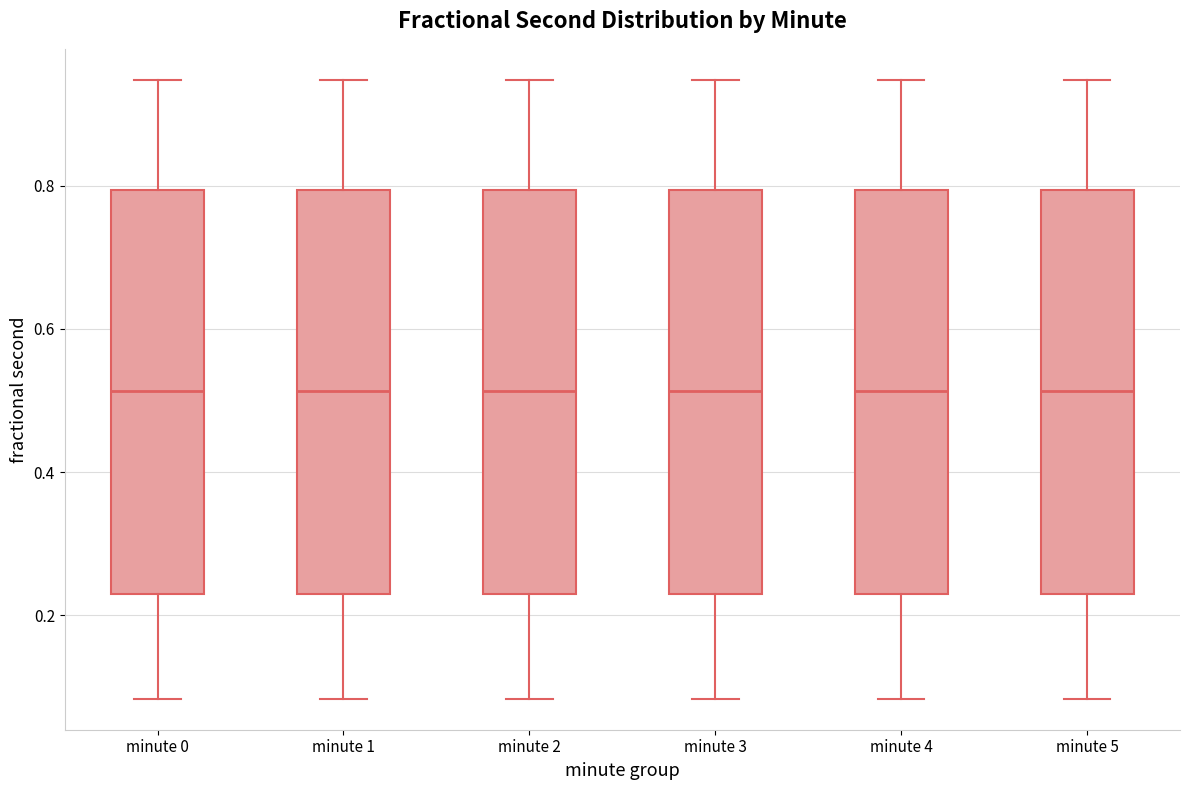

Reading left to right, transcribe this box plot: for each box, give where its median line is, the range the box spans, and where its two whiskers end, as read against the y-axis. The values are not printed on the chart, so give them approximately, as read against the axis.

minute 0: median 0.52, box 0.22 to 0.80, whiskers 0.08 to 0.94
minute 1: median 0.52, box 0.22 to 0.80, whiskers 0.08 to 0.94
minute 2: median 0.52, box 0.22 to 0.80, whiskers 0.08 to 0.94
minute 3: median 0.52, box 0.22 to 0.80, whiskers 0.08 to 0.94
minute 4: median 0.52, box 0.22 to 0.80, whiskers 0.08 to 0.94
minute 5: median 0.52, box 0.22 to 0.80, whiskers 0.08 to 0.94